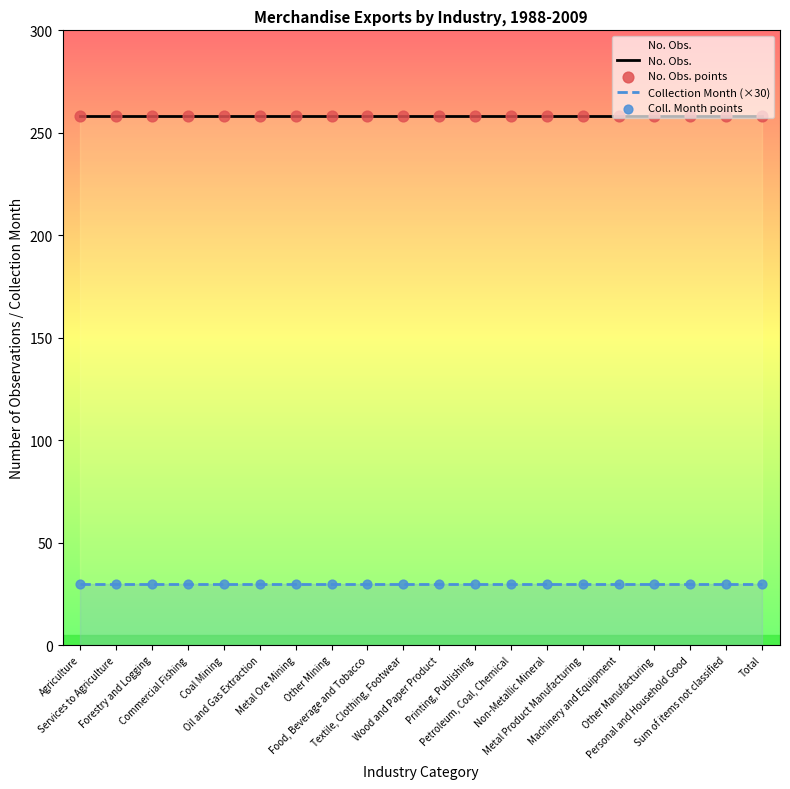

Which series has the largest Y range (max minus min)?

No. Obs.